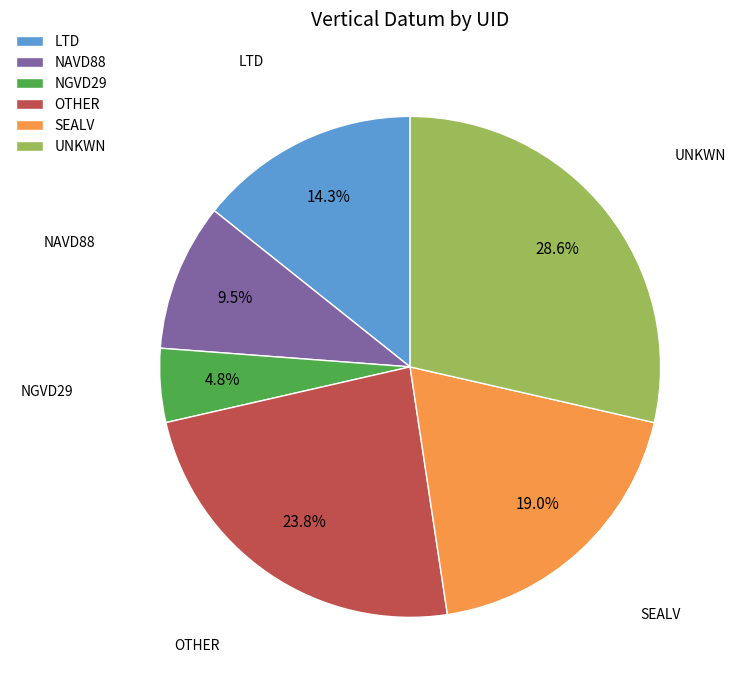

Which category has the biggest portion of the pie?

UNKWN